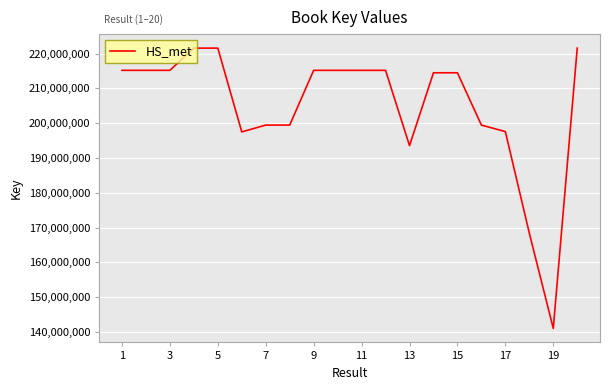

What is the minimum value shown in the chart?

141035305